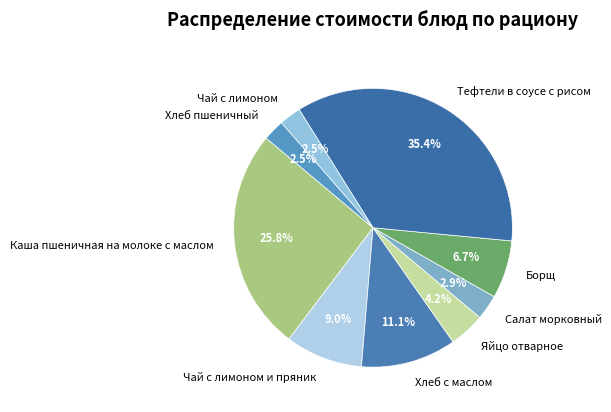

Approximately how many times larger is the value at Яйцо отварное compared to Чай с лимоном и пряник?

0.5